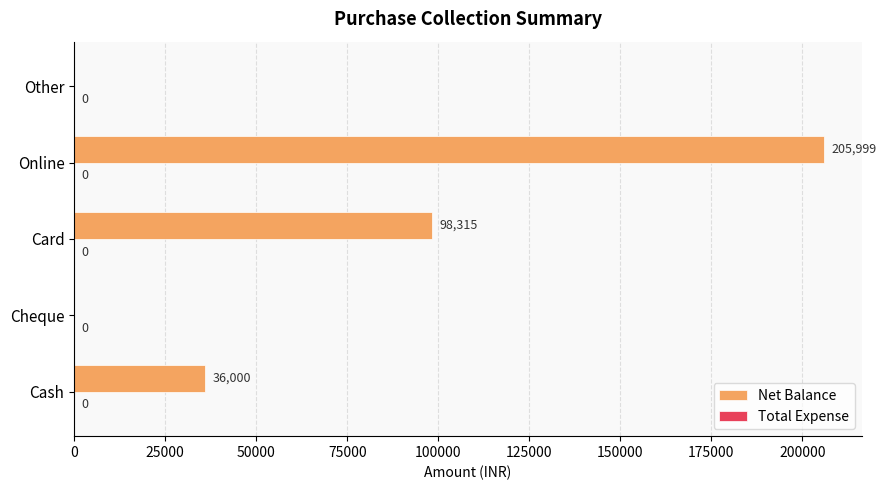

What is the maximum value shown in the chart?

205999